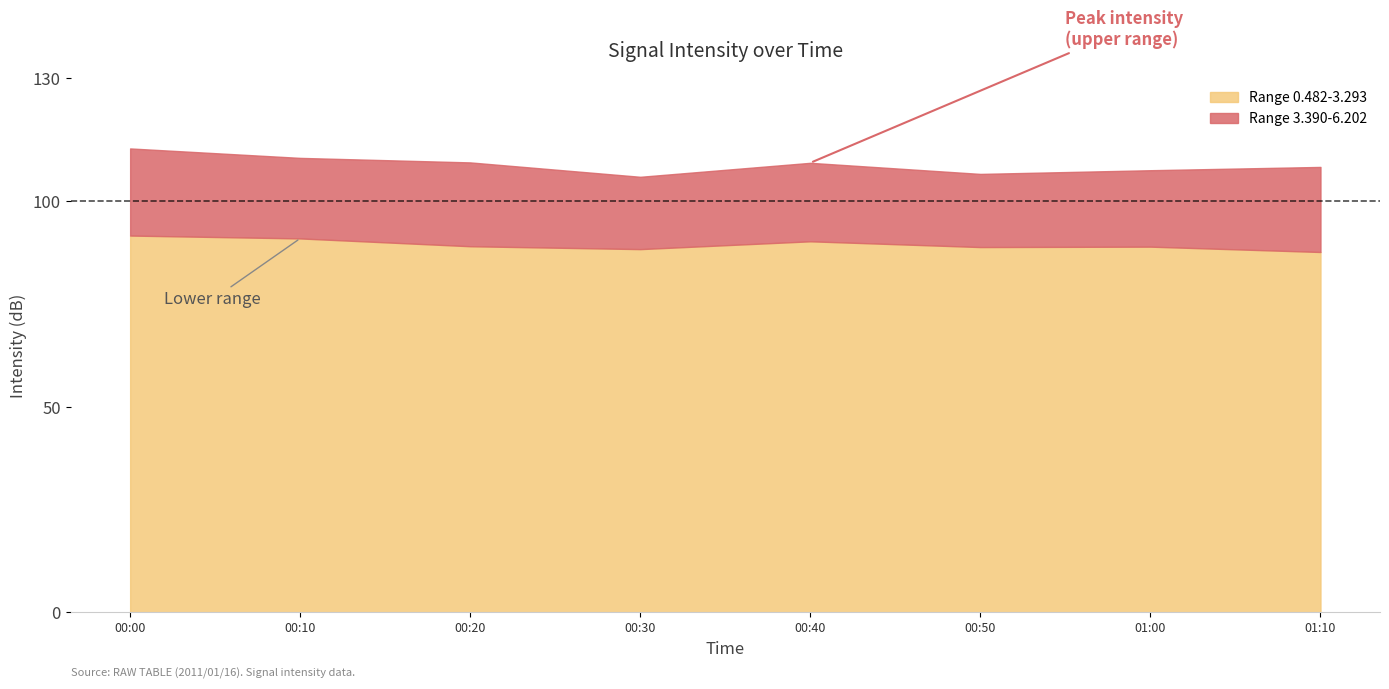

What is the difference between the second highest and second lowest values in the Range 3.390-6.202 series?

3.9